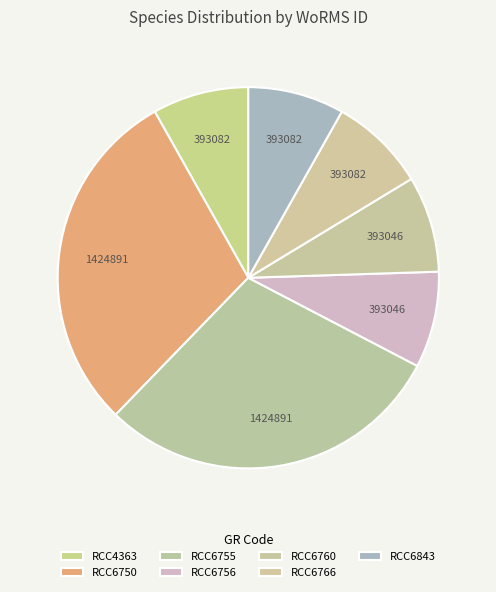

Is the sum of RCC6756 and RCC6766 greater than half?

No